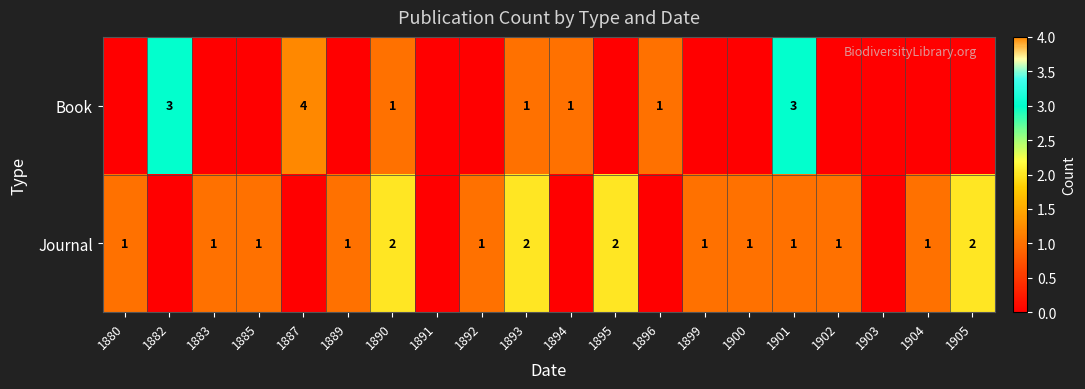

The value of Journal at 1892 is 0. True or false?

False